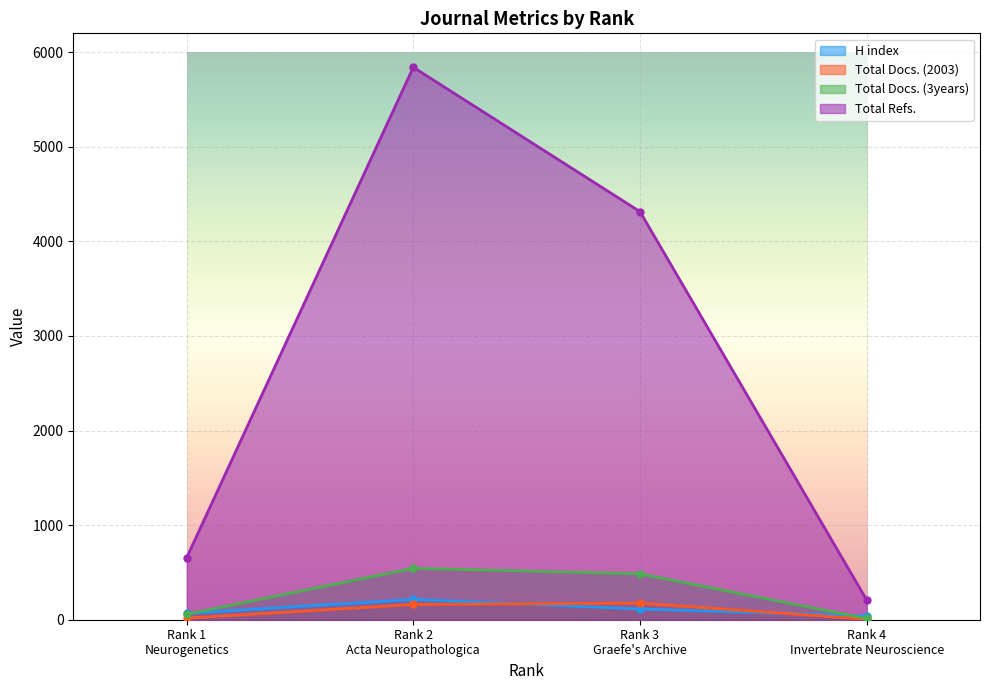

What is the average value of the Total Docs. (2003) series?

90